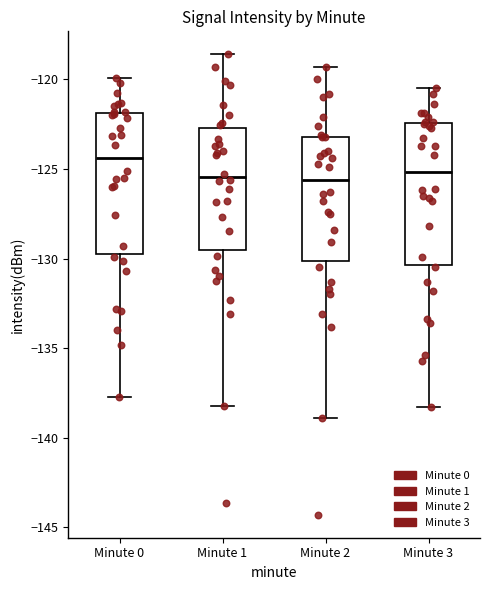

Reading left to right, read every box against the y-axis: the position of its median line, the range the box covers, and the ends of its whiskers. The values are not printed on the chart, so give them approximately, as read against the axis.

Minute 0: median -124.5, box -130.0 to -122.0, whiskers -138.0 to -120.0
Minute 1: median -125.5, box -129.5 to -122.5, whiskers -138.0 to -118.5
Minute 2: median -125.5, box -130.0 to -123.0, whiskers -139.0 to -119.5
Minute 3: median -125.0, box -130.5 to -122.5, whiskers -138.5 to -120.5